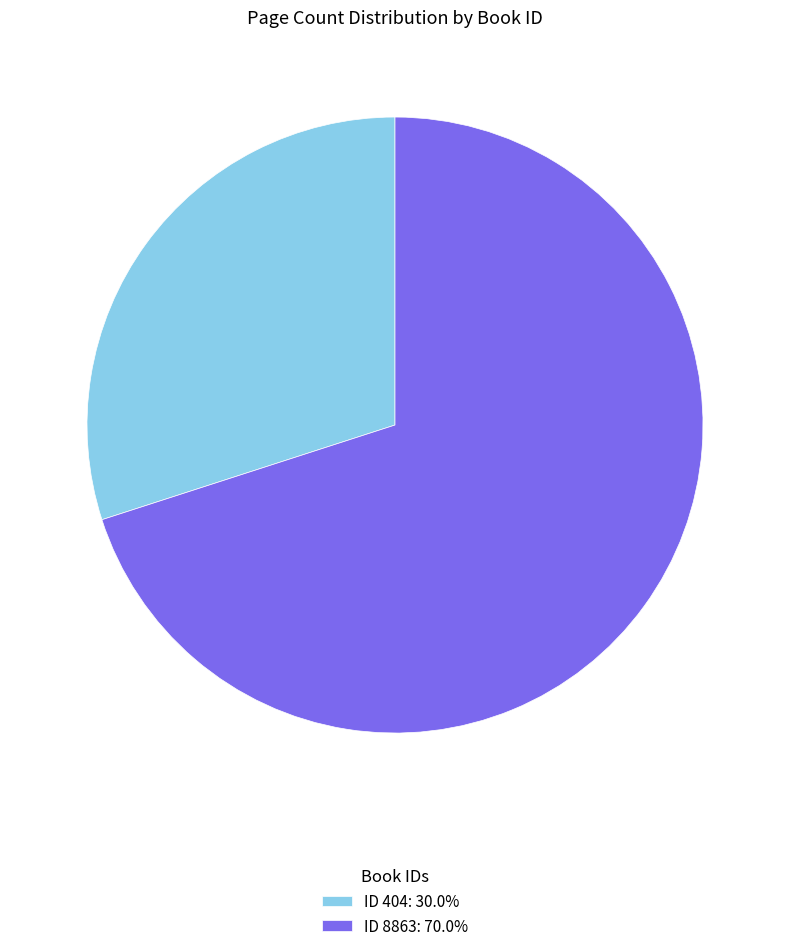

Do ID 8863: 70.0% and ID 404: 30.0% together represent more than half of the pie?

Yes